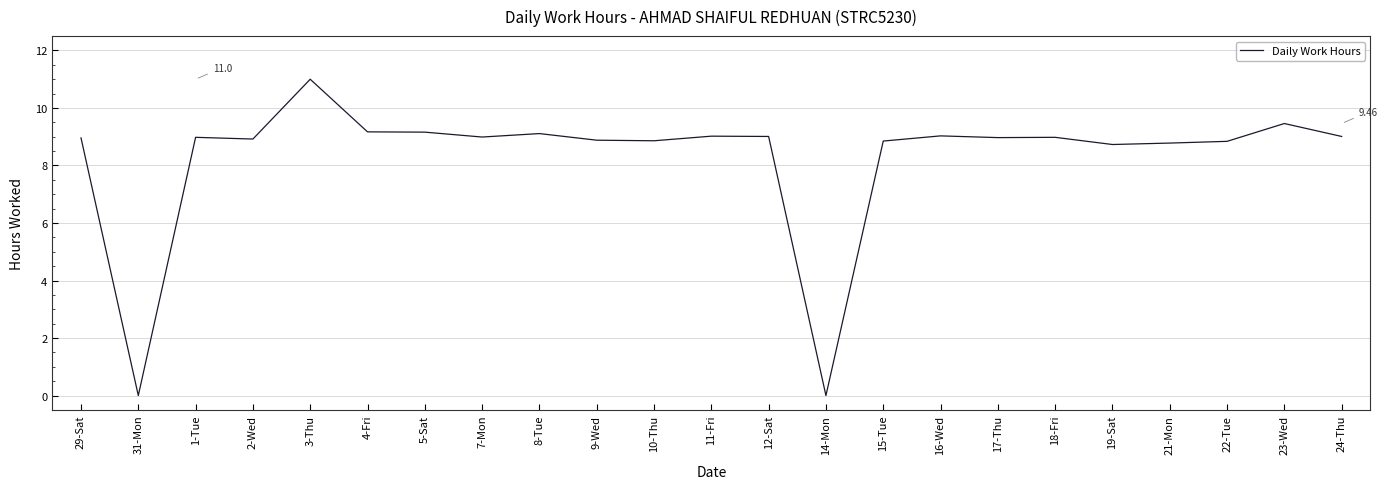

Approximately how many times larger is the value at 18-Fri compared to 5-Sat?

1.0